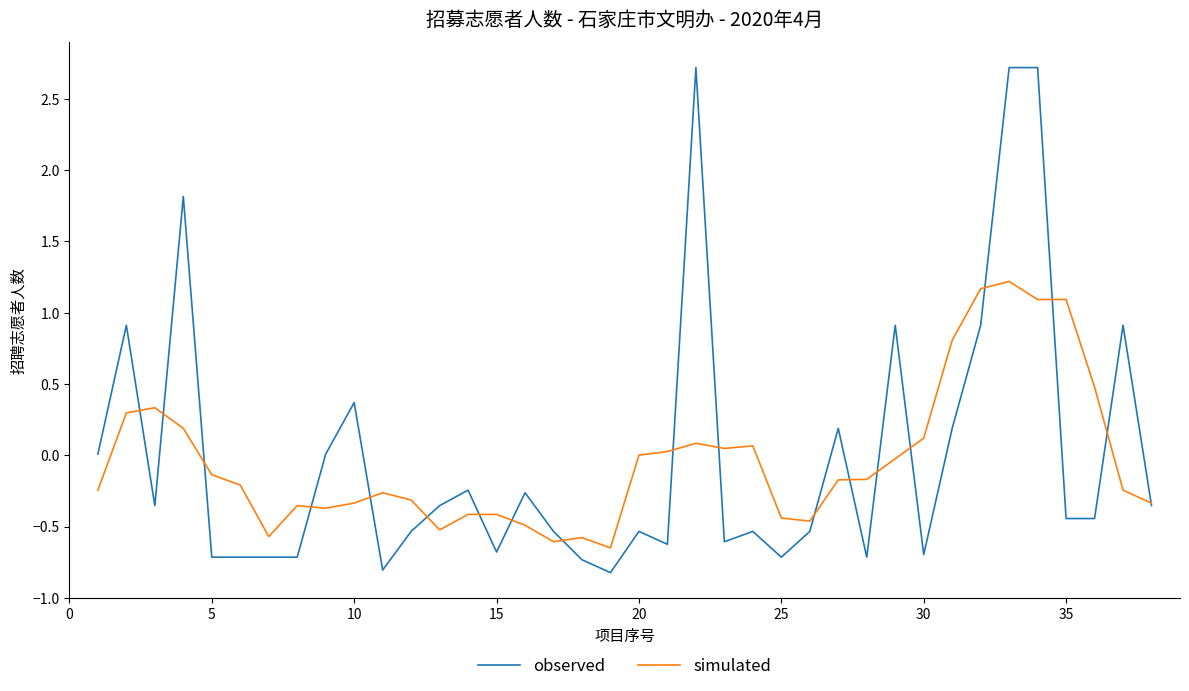

List the series in order of their peak value, highest first.

observed, simulated